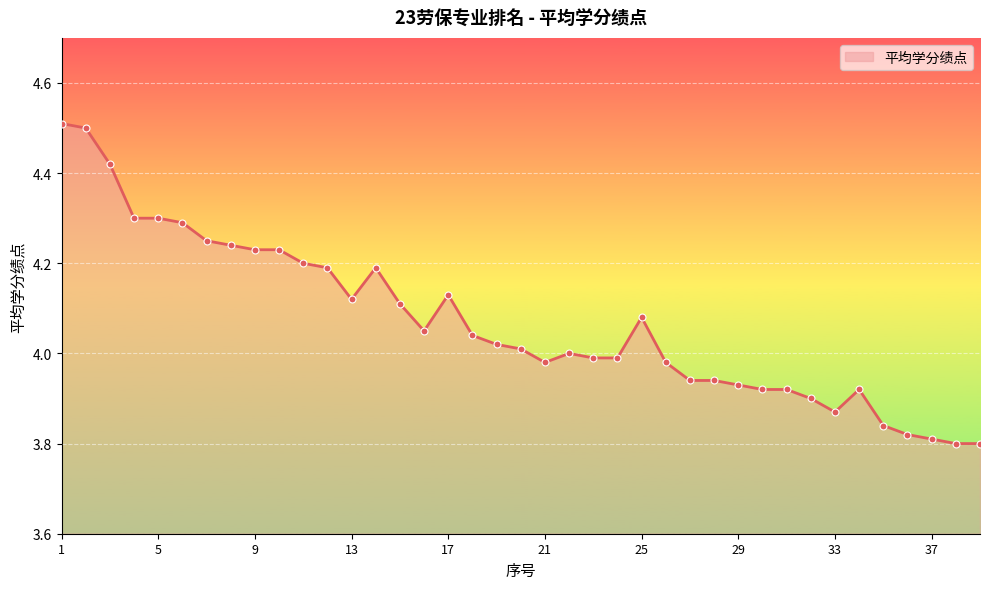

What is the maximum value shown in the chart?

4.5